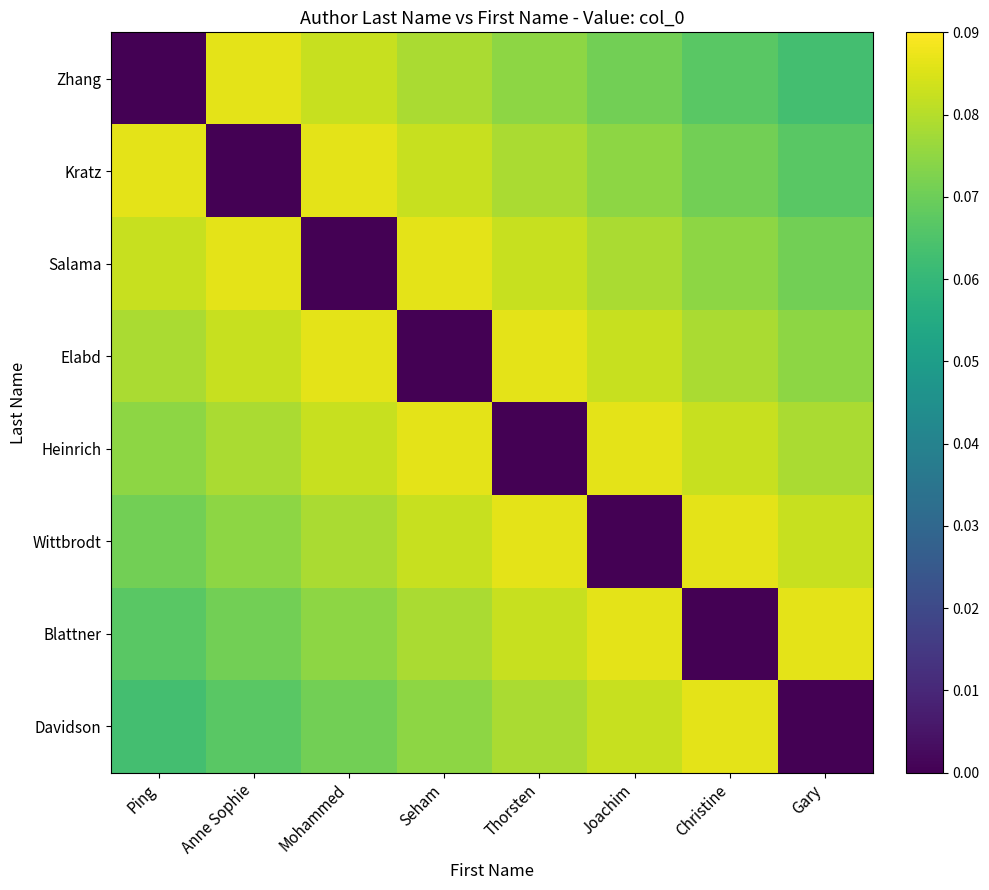

Between Joachim and Christine, which is larger?

Joachim